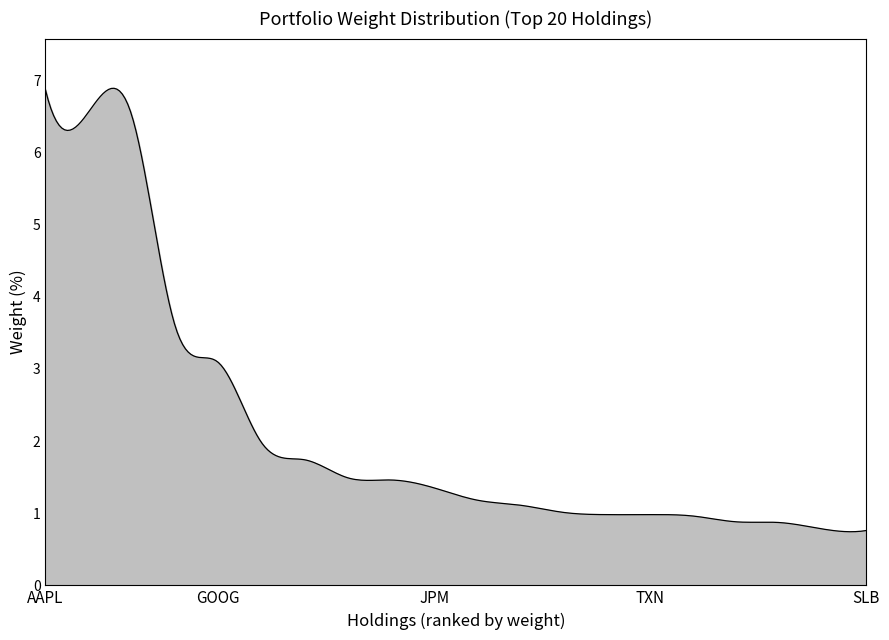

What is the greatest value displayed?

6.9